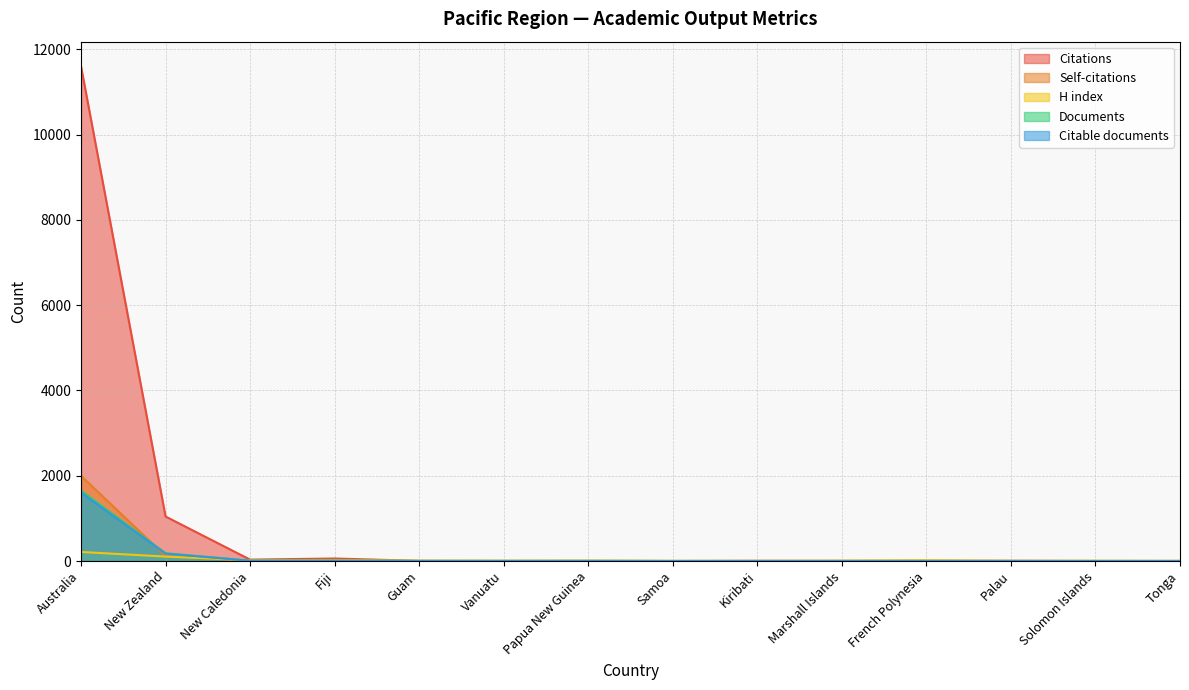

At which category is the sum across all series the highest?

Australia